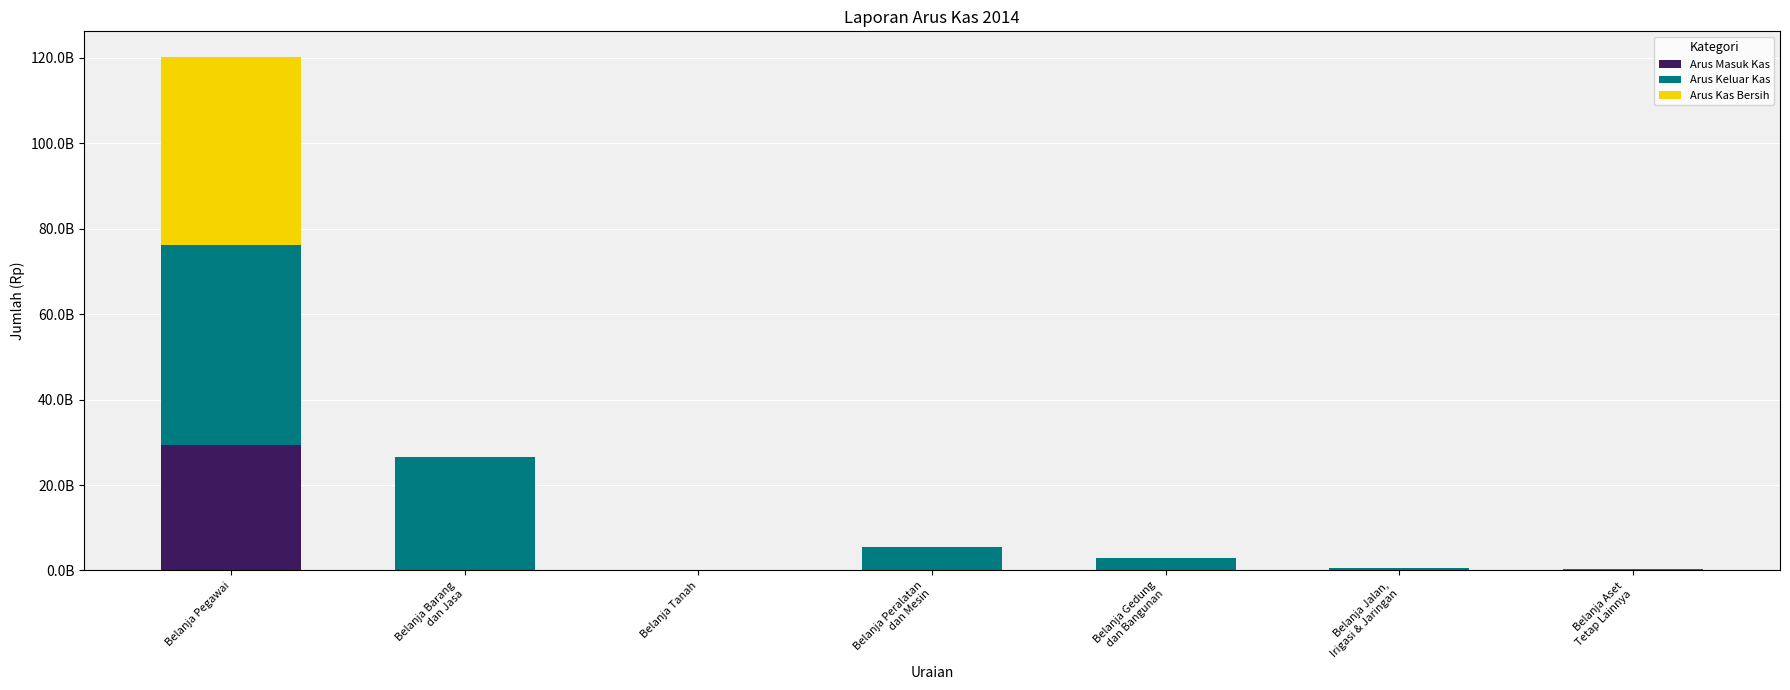

Rank the series by their maximum value, from highest to lowest.

Arus Keluar Kas, Arus Kas Bersih, Arus Masuk Kas